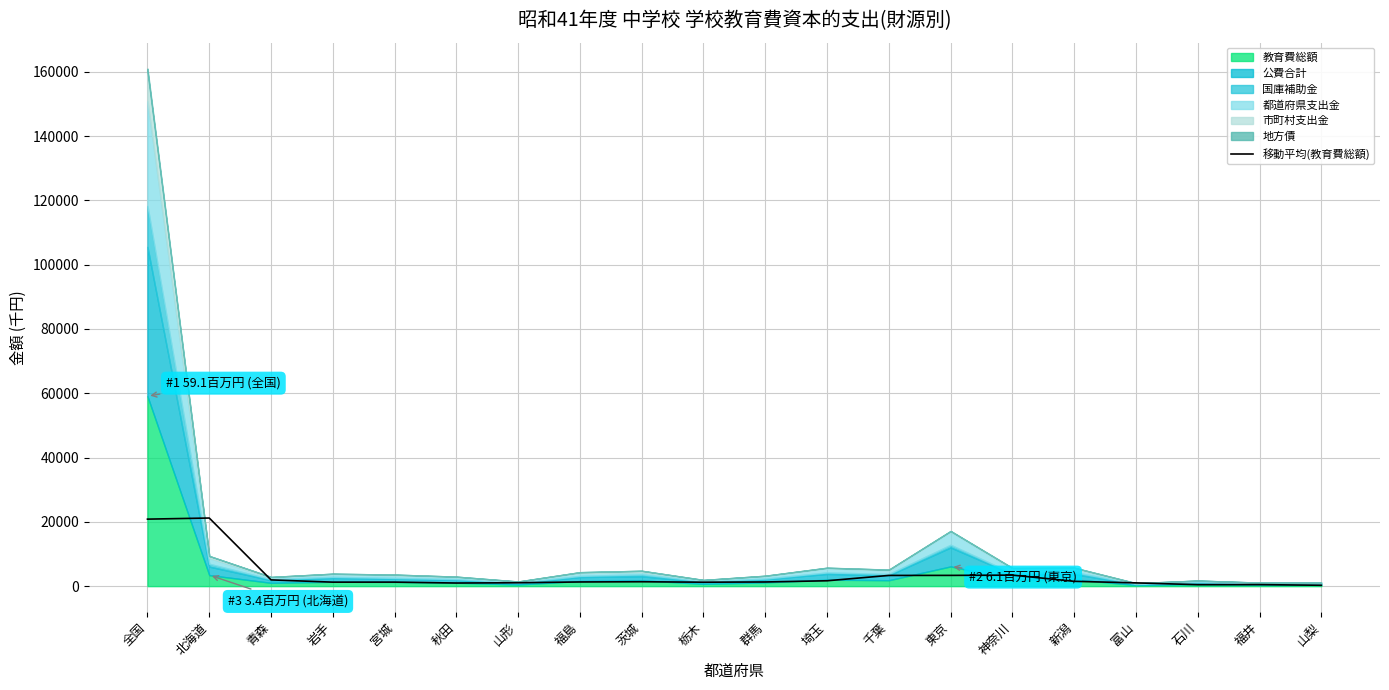

What is the change in value from 青森 to 福島?

-646.3